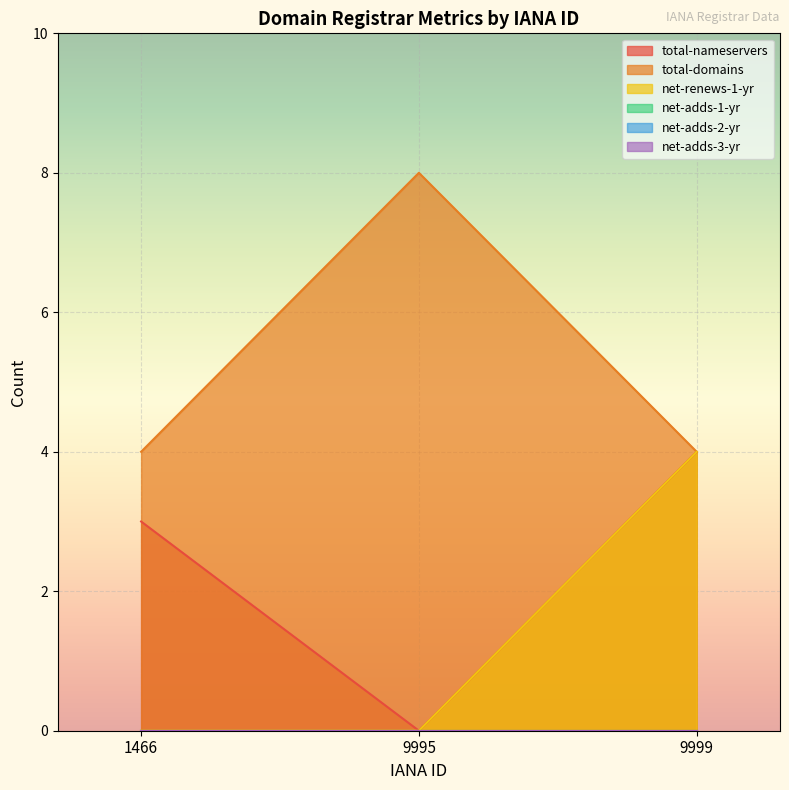

Rank the categories by net-renews-1-yr value from lowest to highest.

1466, 9995, 9999